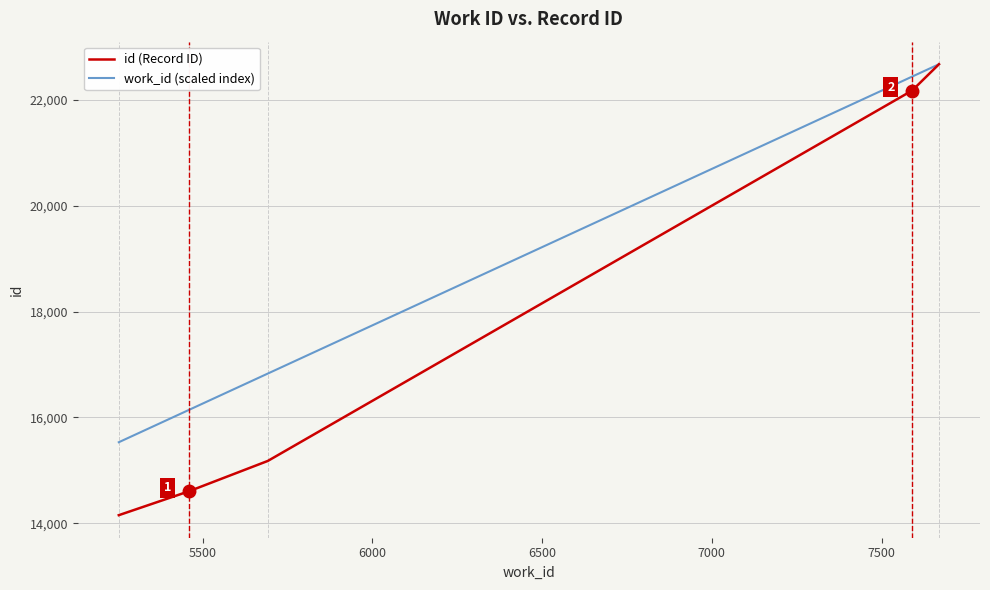

Which series has the largest total across all categories?

work_id (scaled index)